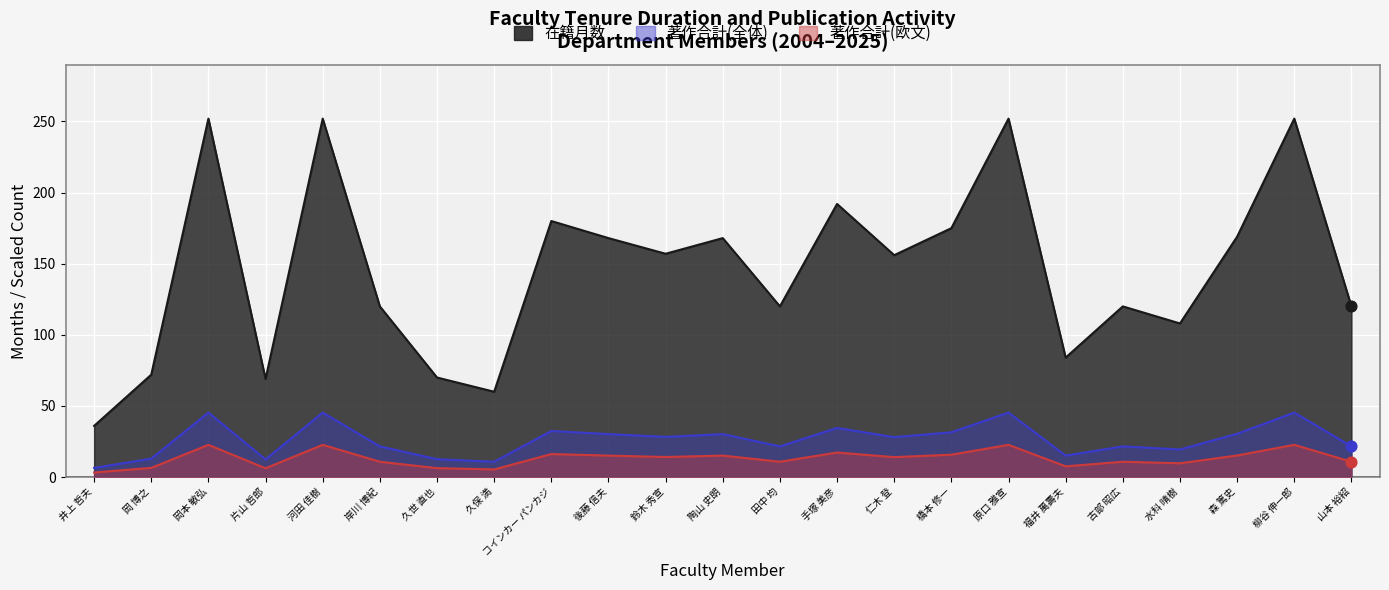

Which series has the largest Y range (max minus min)?

在籍月数